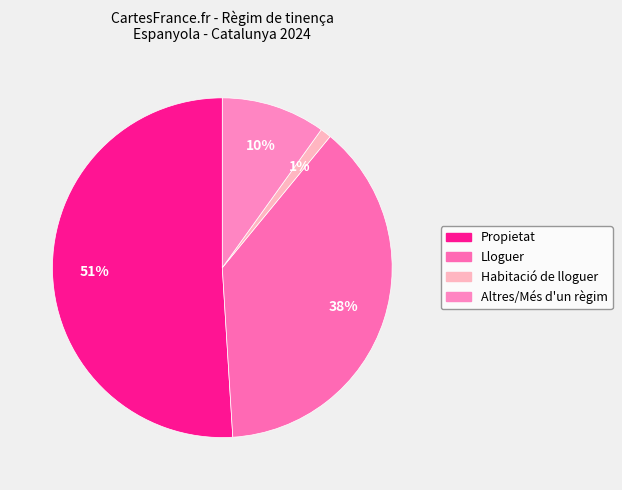

What is the smallest slice in the pie chart?

Habitació de lloguer